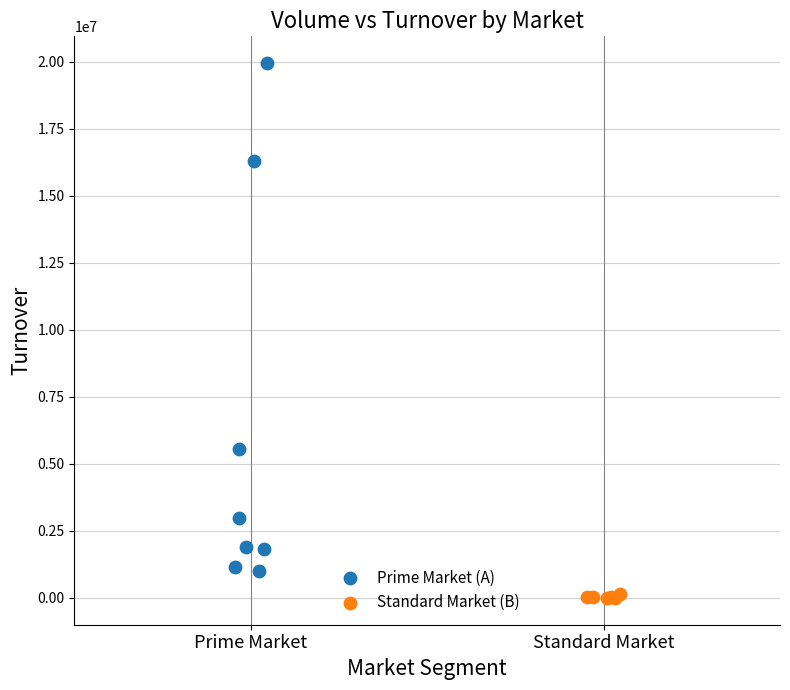

What are all the series names shown in the legend?

Prime Market (A), Standard Market (B)